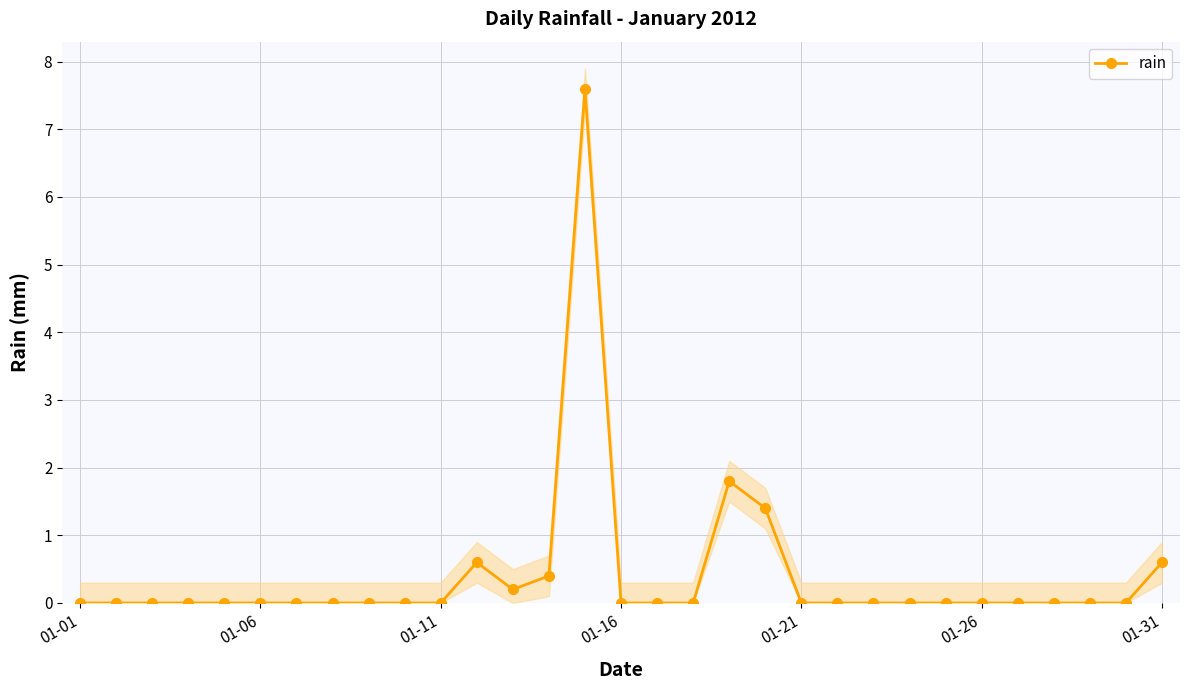

True or false: rain has a value of 0.0 at 01-06.

True